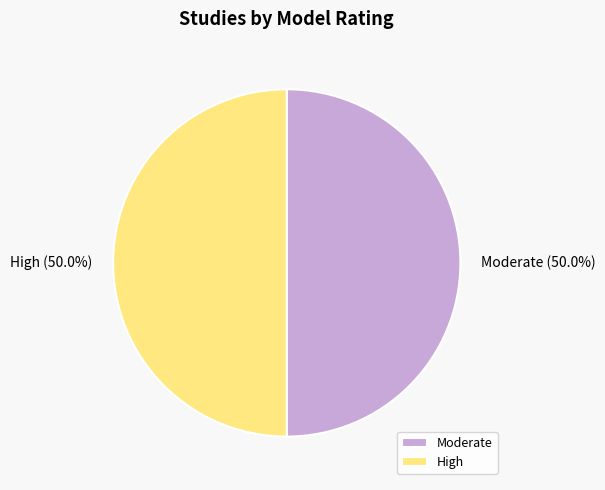

What is the ratio of the value at High to the value at Moderate?

1.0